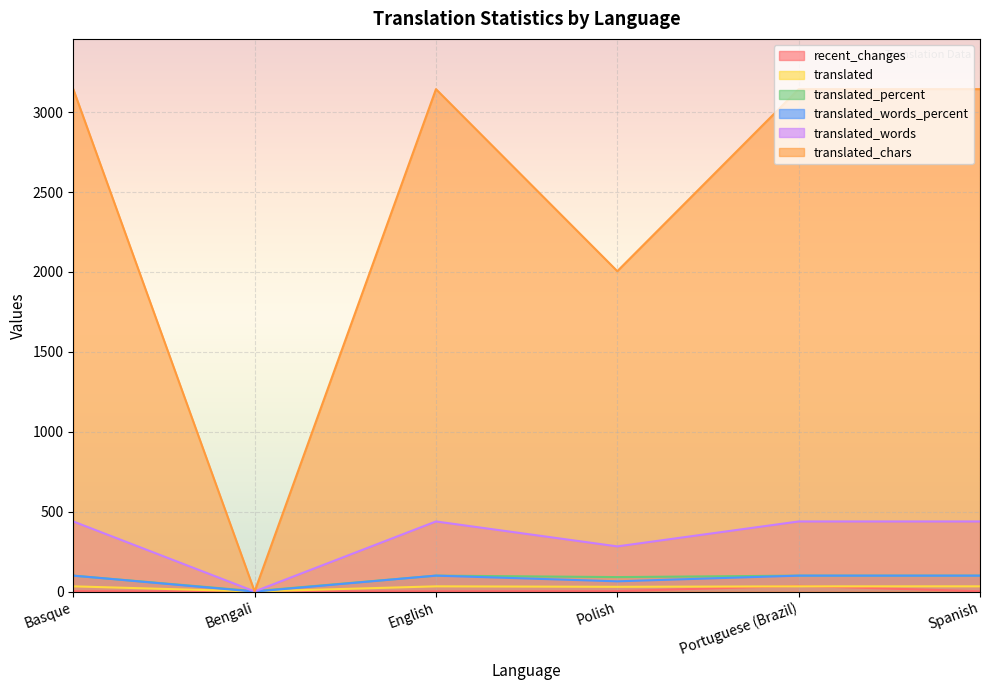

How many lines are shown in the chart?

6